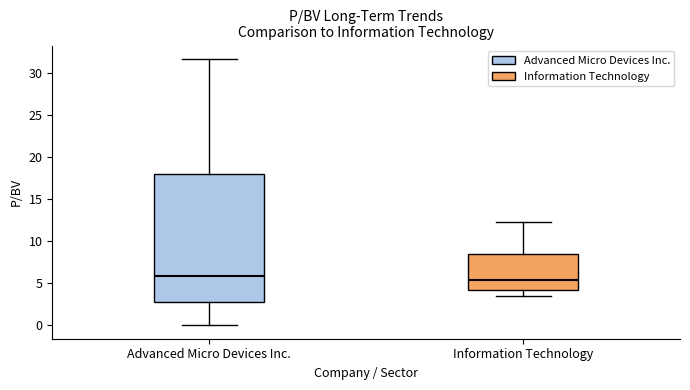

Where is the upper edge of the box for Information Technology on the y-axis? The values are not printed on the chart, so give them approximately, as read against the axis.

8.5